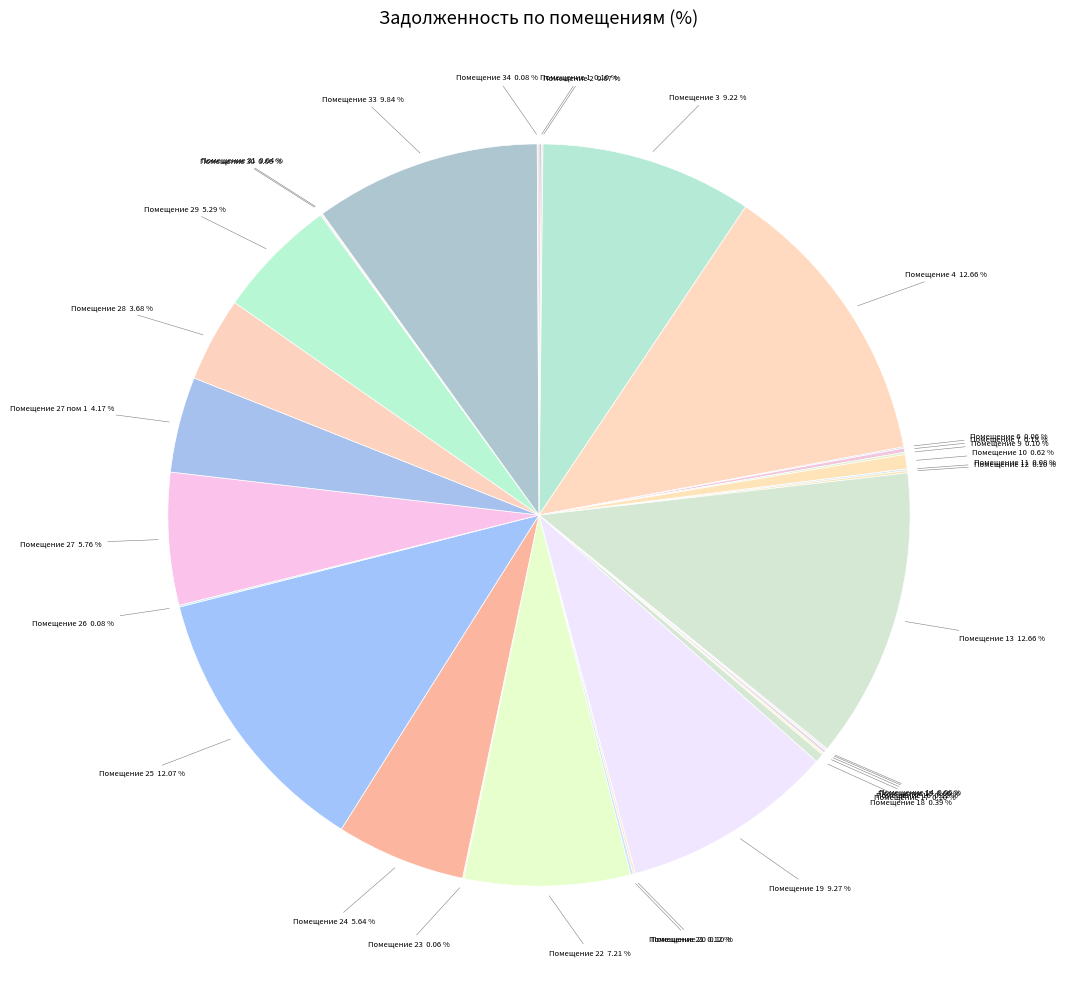

Does any single category account for the majority?

No